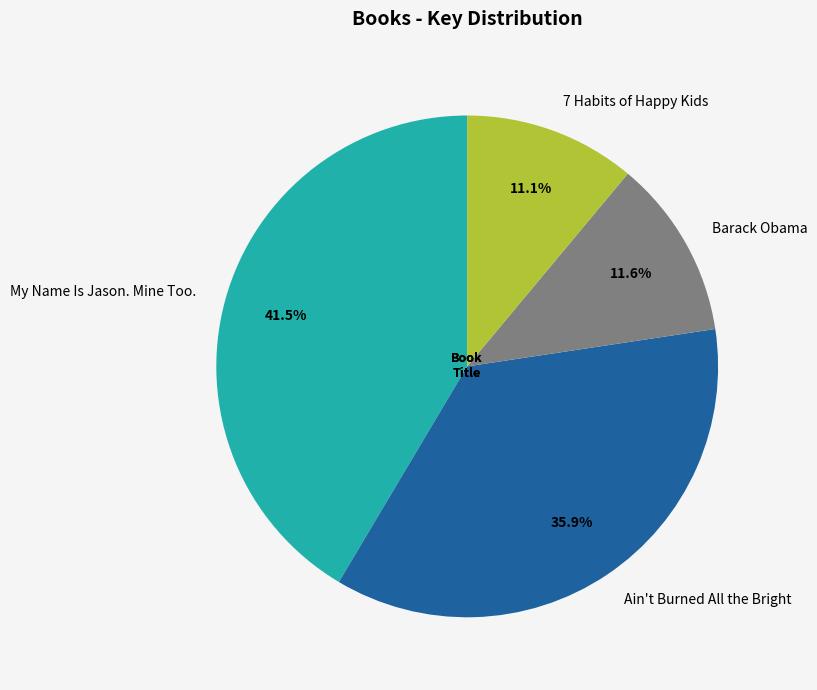

Which slice is the largest?

My Name Is Jason. Mine Too.